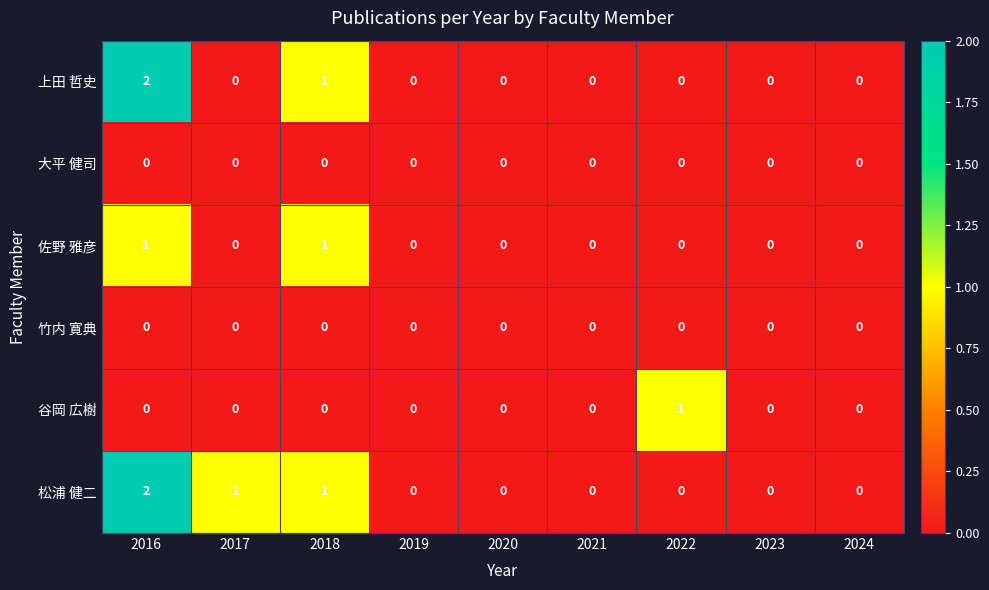

True or false: 上田 哲史 has a value of -1 at 2019.

False